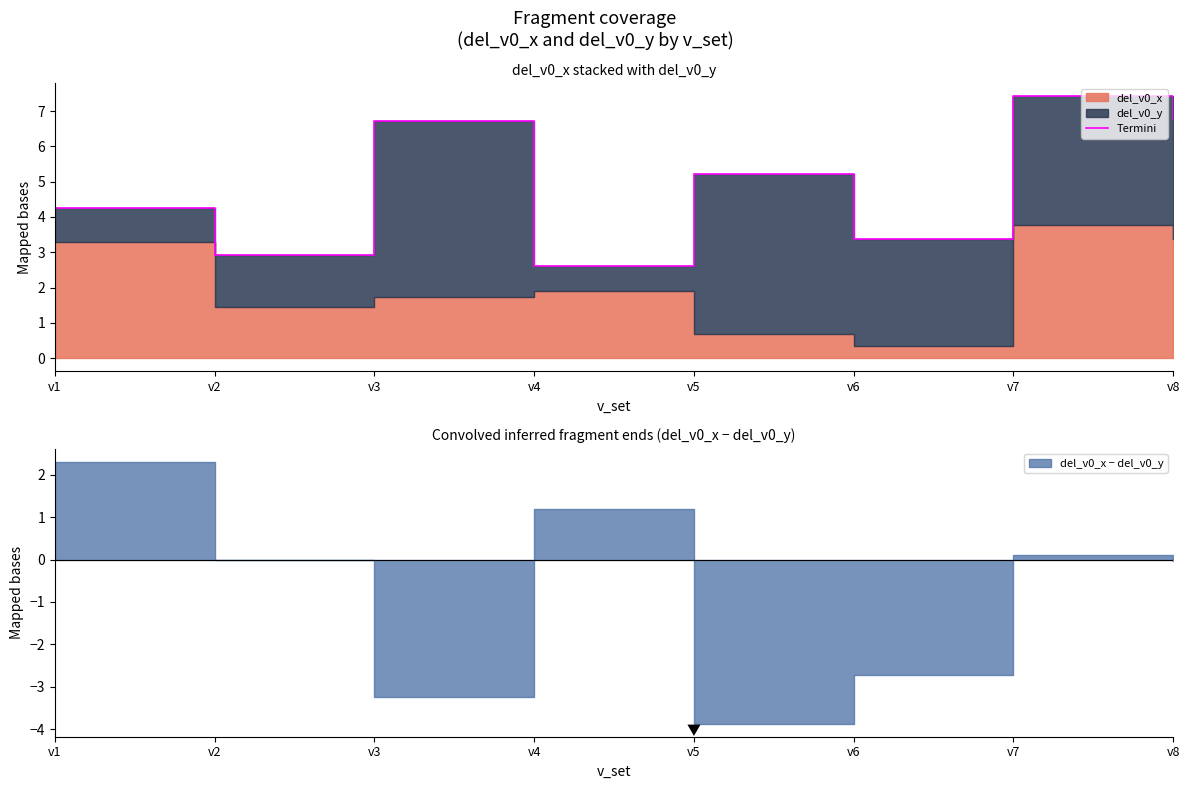

How many points are lower than both their immediate neighbors (excluding endpoints)?

3